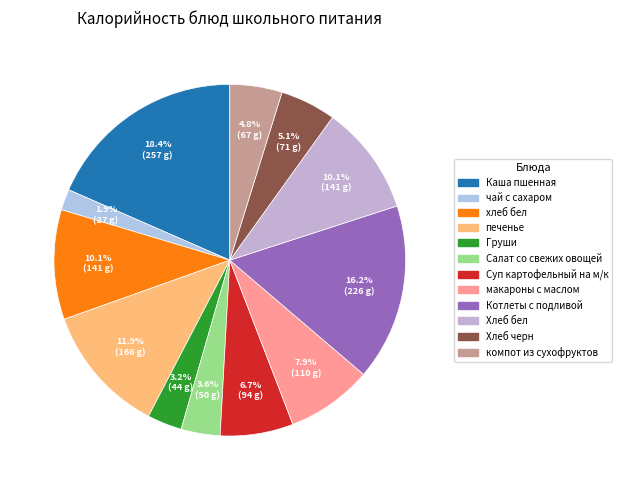

Which category has the smallest portion of the pie?

чай с сахаром